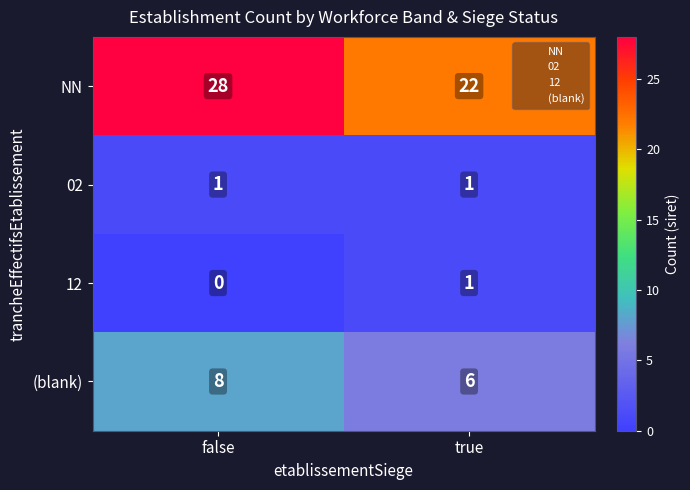

Which series has the largest total across all categories?

NN